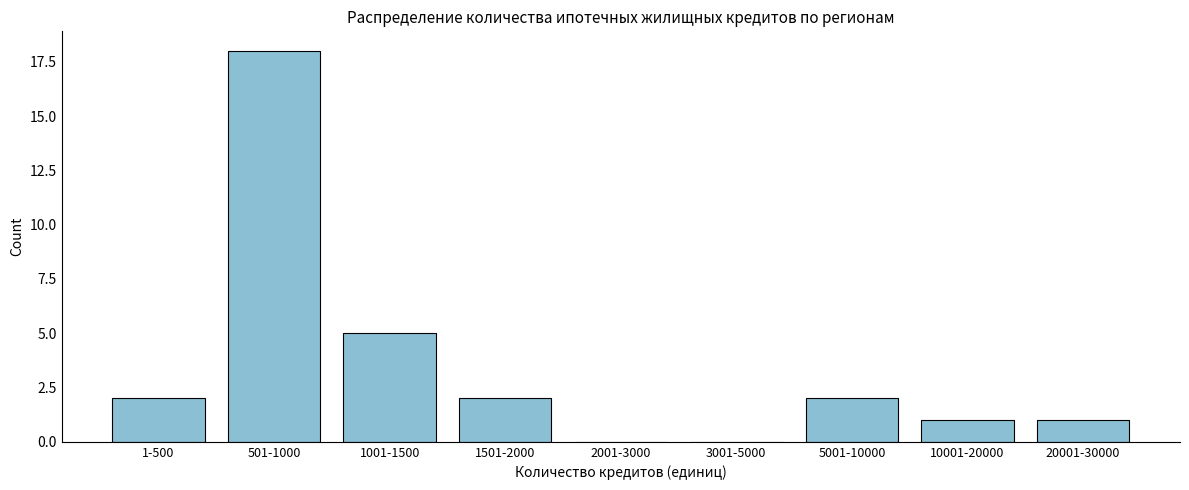

Reading left to right, what are all the values shown in this chart?

1-500=2	501-1000=18	1001-1500=5	1501-2000=2	2001-3000=0	3001-5000=0	5001-10000=2	10001-20000=1	20001-30000=1